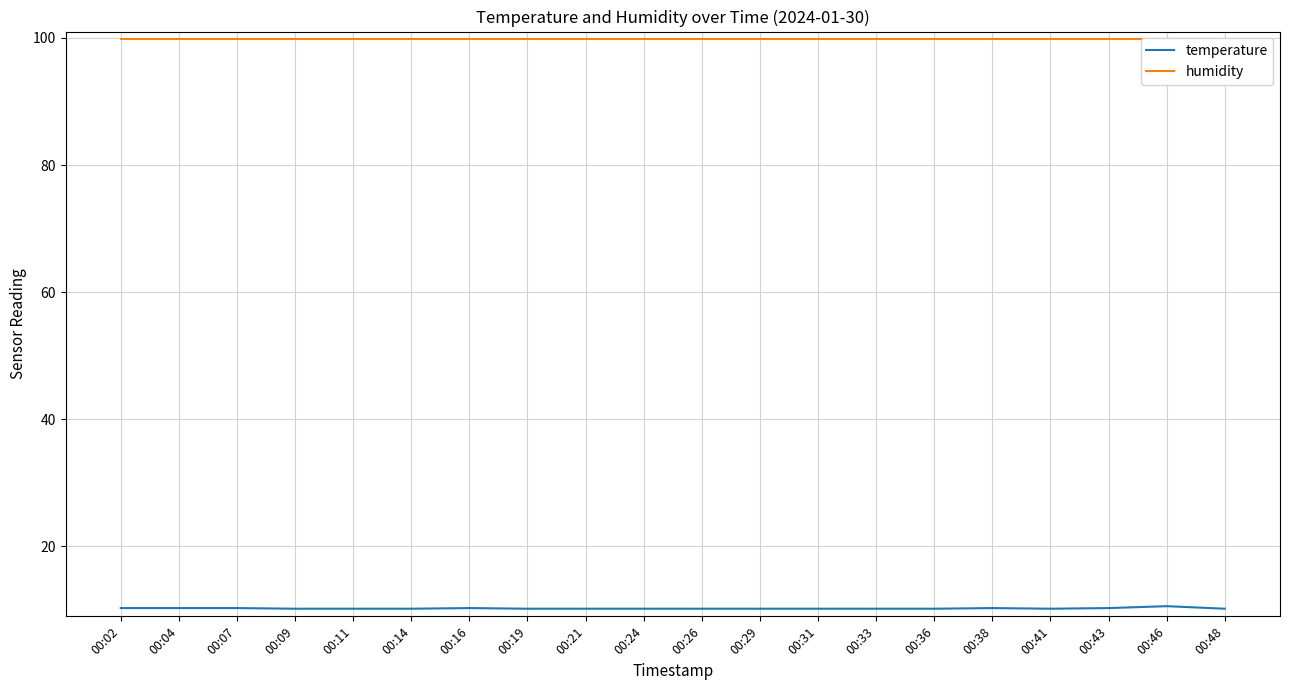

Is it true that humidity equals 99.9 at 00:41?

True